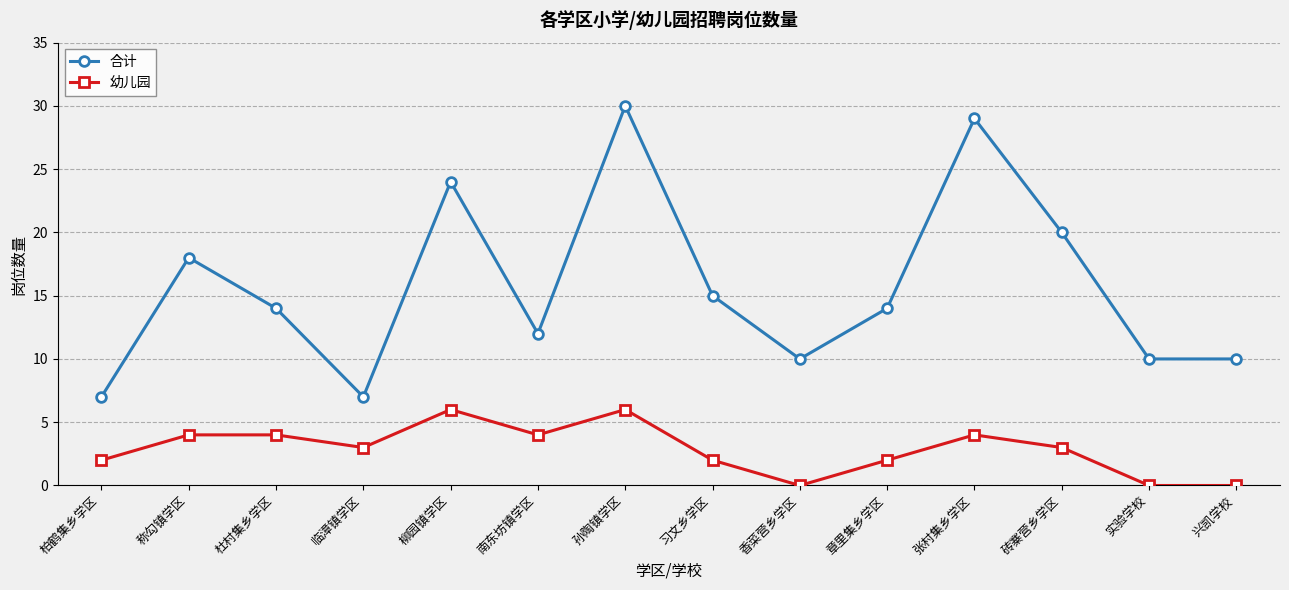

What is the difference between the highest and lowest values at 柏鹤集乡学区?

5